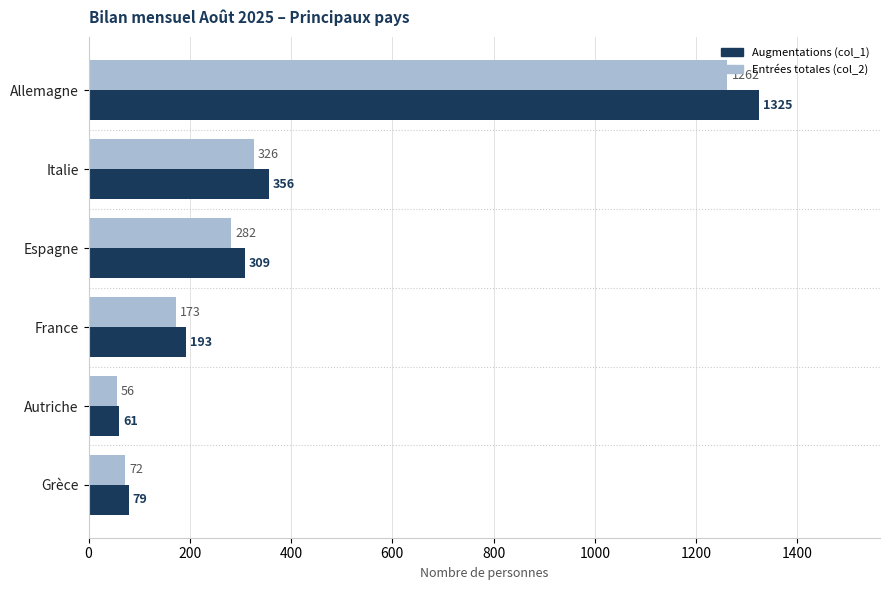

The value of Augmentations (col_1) at Espagne is 309. True or false?

True